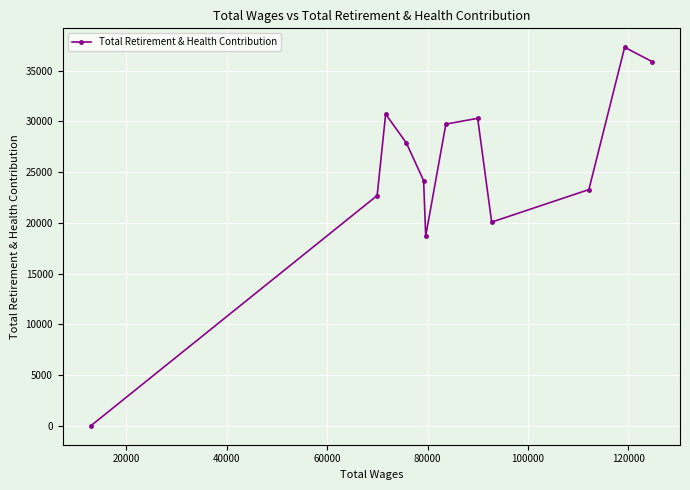

How many interior local peaks (higher than both neighbors) does the data have?

3